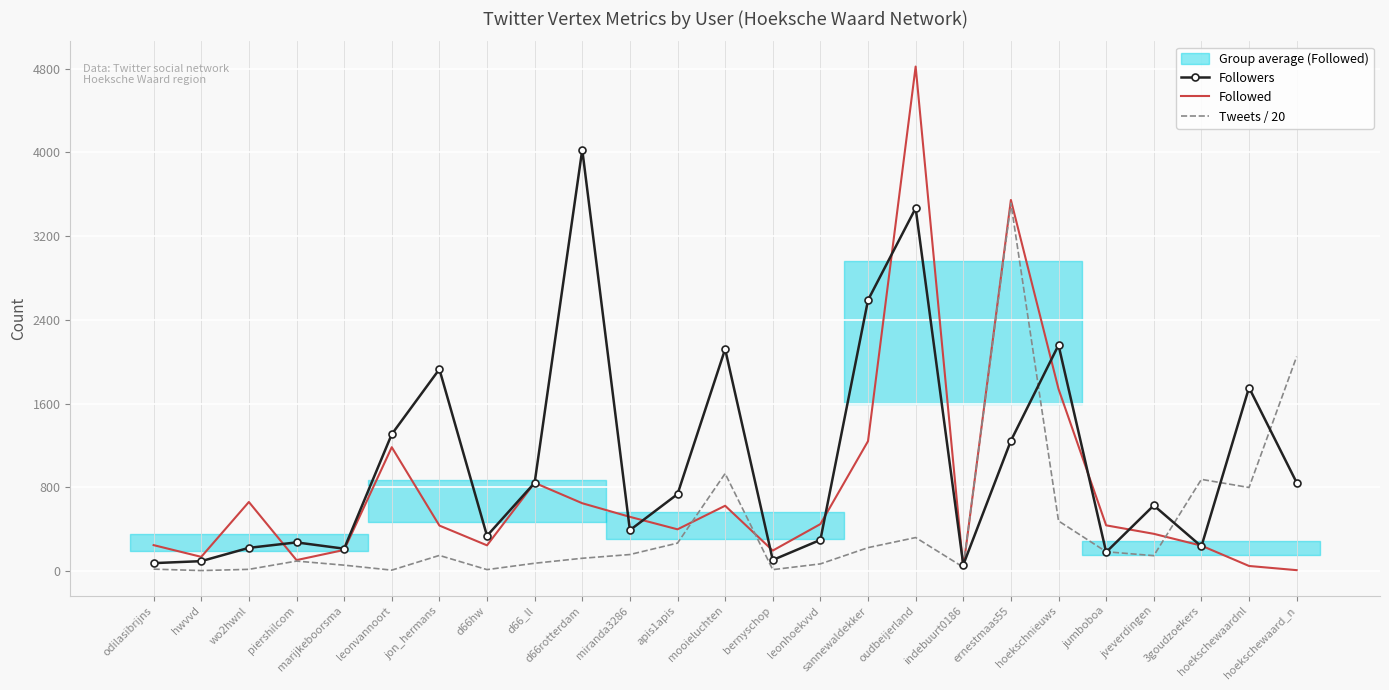

Where does the Tweets / 20 series first go above 148?

jon_hermans